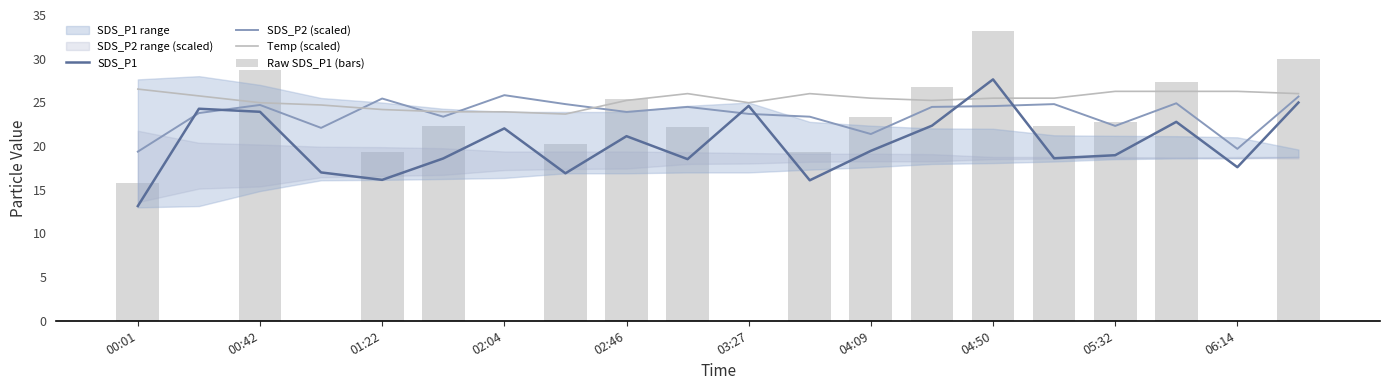

Is it true that Raw SDS_P1 (bars) equals 0.0 at 03:27?

True